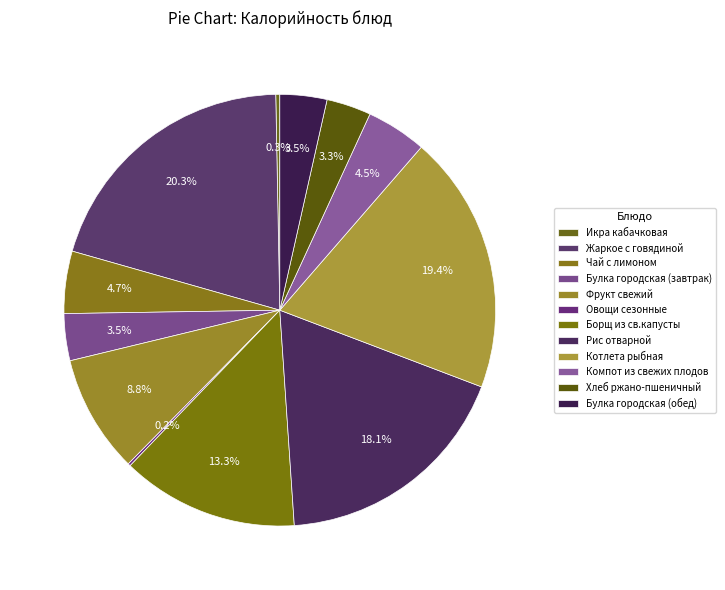

Which category has the biggest portion of the pie?

Жаркое с говядиной